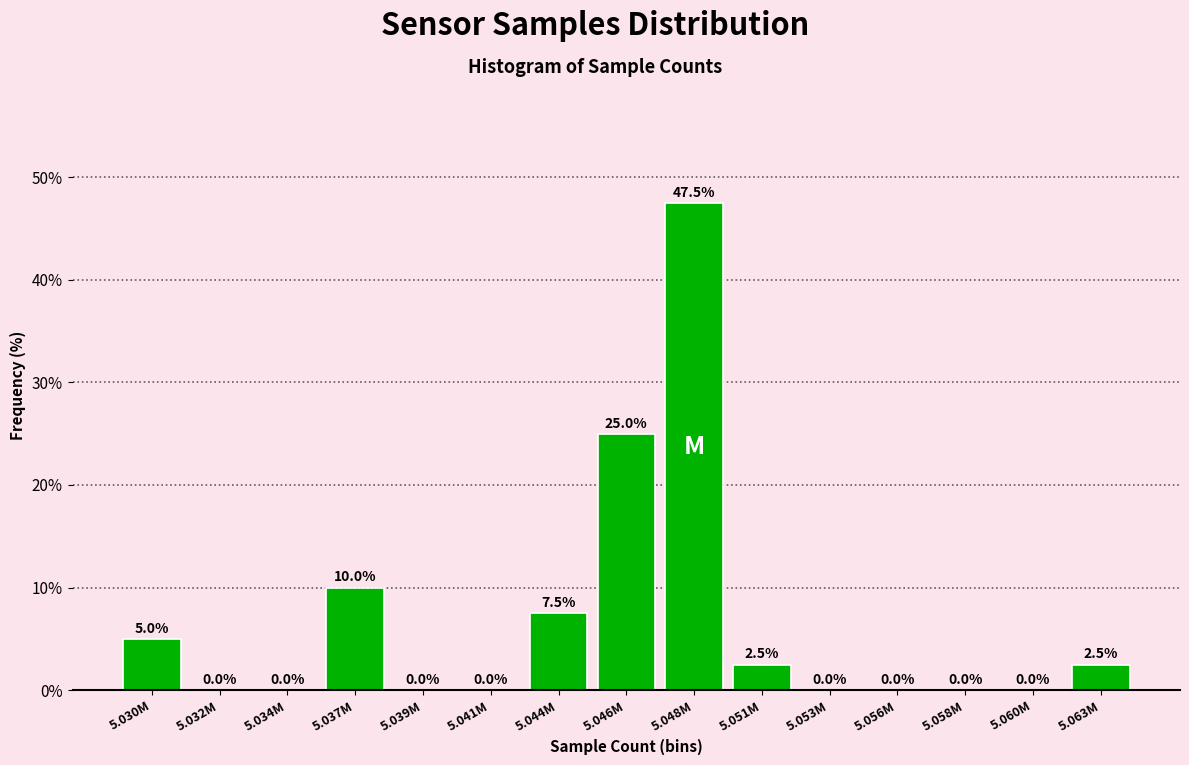

Reading left to right, extract all data points from this chart.

5.030M=5.0	5.032M=0.0	5.034M=0.0	5.037M=10.0	5.039M=0.0	5.041M=0.0	5.044M=7.5	5.046M=25.0	5.048M=47.5	5.051M=2.5	5.053M=0.0	5.056M=0.0	5.058M=0.0	5.060M=0.0	5.063M=2.5